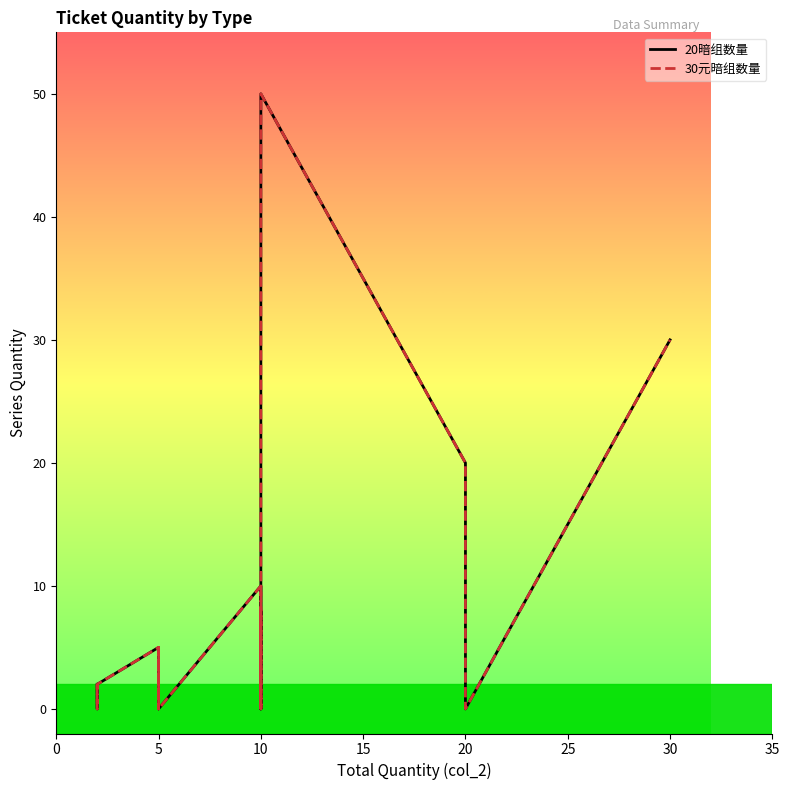

Which series has the largest total across all categories?

20暗组数量